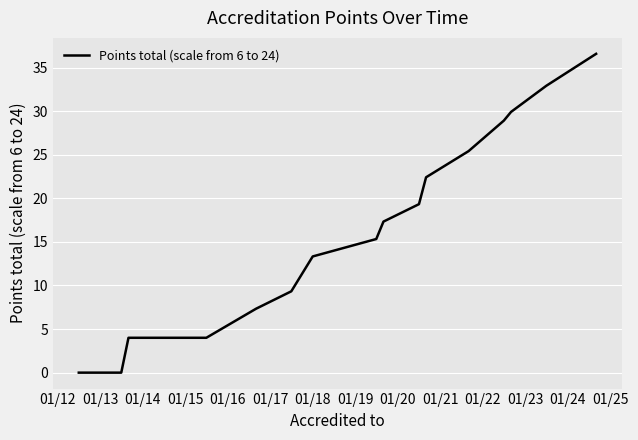

What is the difference between the maximum and minimum values?

36.6